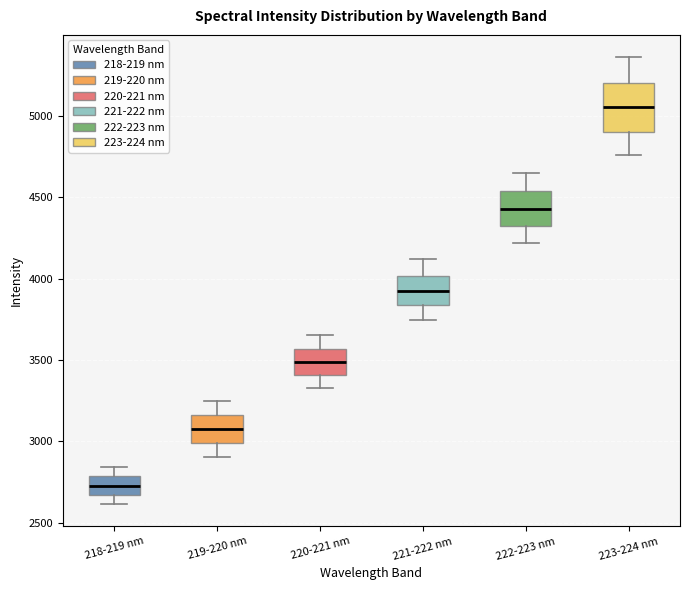

Which box is the tallest, from its lower edge to its upper edge?

223-224 nm